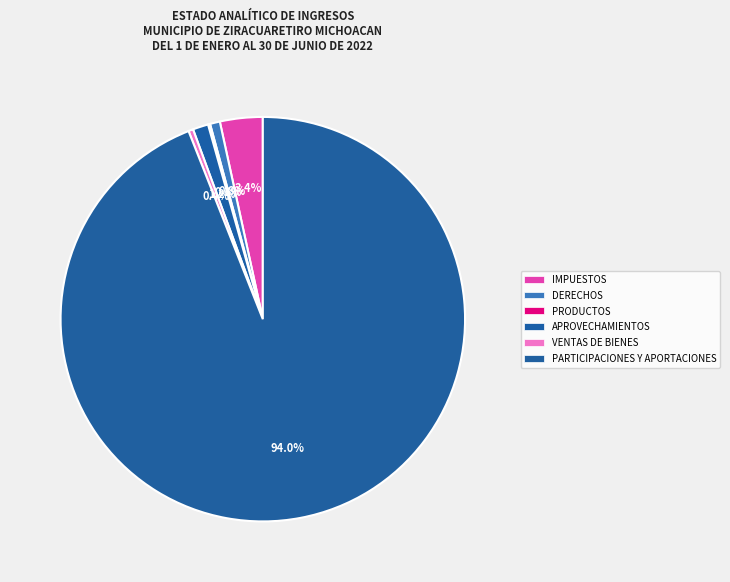

To the nearest percent, what percentage of the pie is IMPUESTOS?

3%